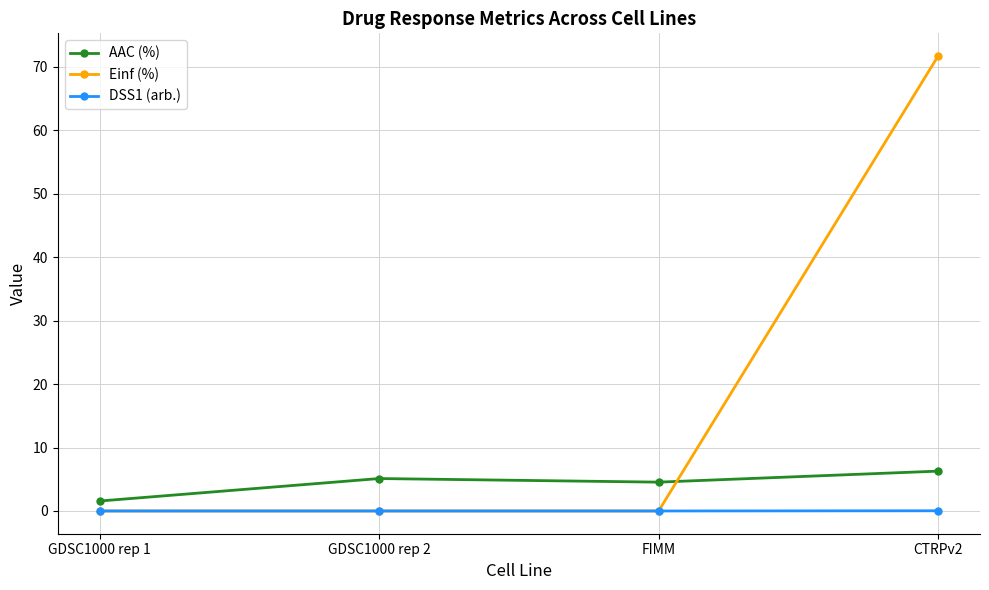

The Einf (%) series shows -39.9 at GDSC1000 rep 2. True or false?

False